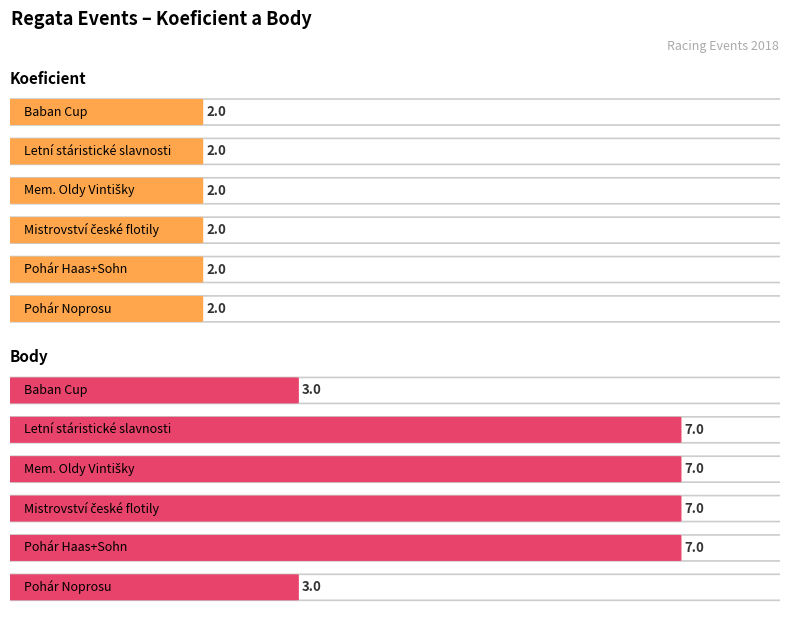

Which series has the largest total across all categories?

Body